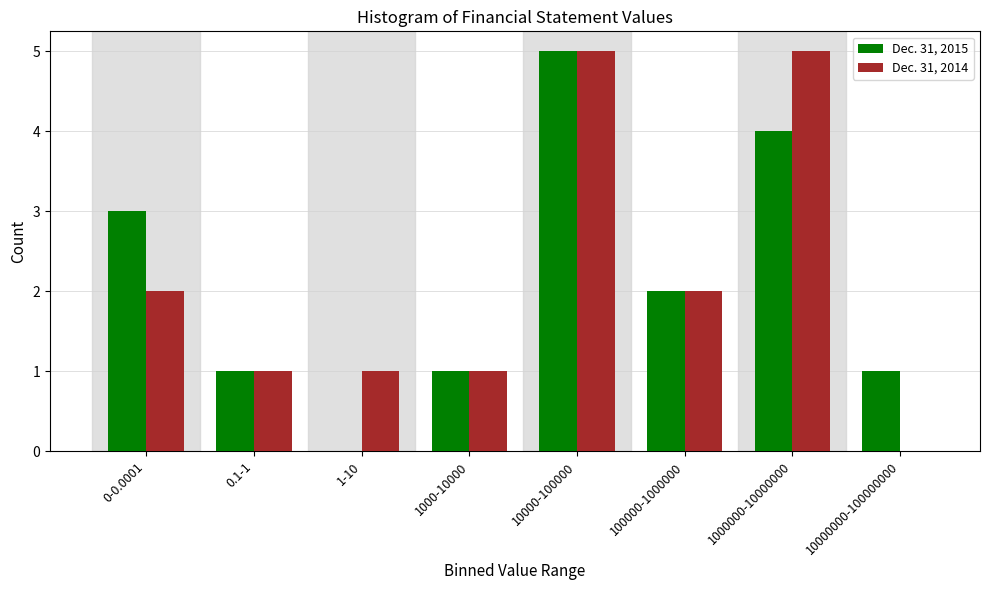

Reading left to right, list all the values displayed in this chart.

Dec. 31, 2015: 0-0.0001=3	0.1-1=1	1-10=0	1000-10000=1	10000-100000=5	100000-1000000=2	1000000-10000000=4	10000000-100000000=1
Dec. 31, 2014: 0-0.0001=2	0.1-1=1	1-10=1	1000-10000=1	10000-100000=5	100000-1000000=2	1000000-10000000=5	10000000-100000000=0